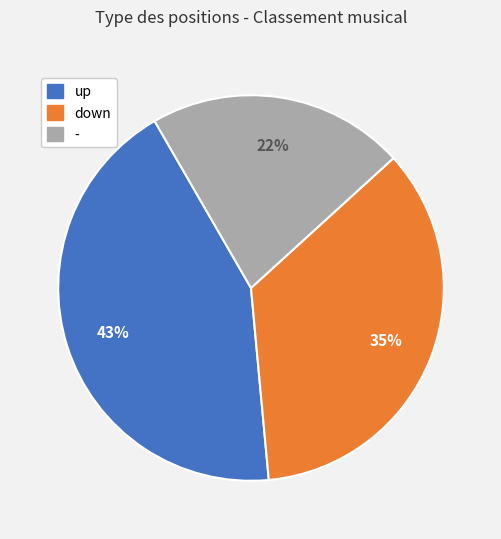

What is the ratio of the value at up to the value at down?

1.2